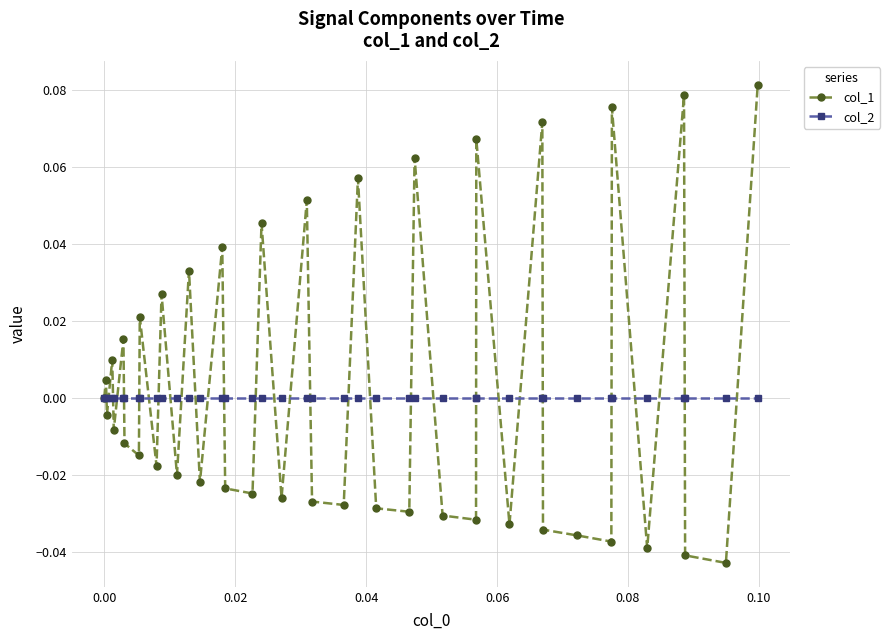

Rank the series by their average value, from lowest to highest.

col_2, col_1